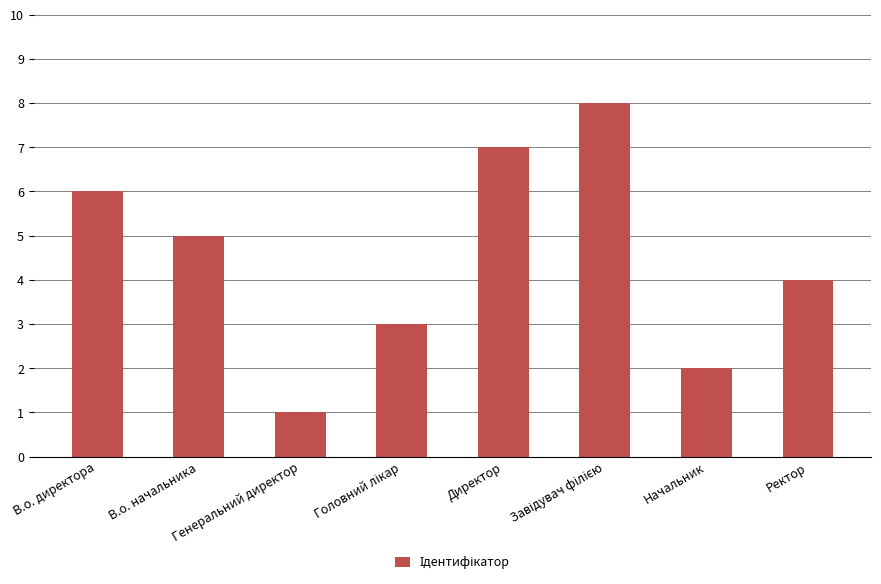

What is the change in value from В.о. начальника to Начальник?

-3